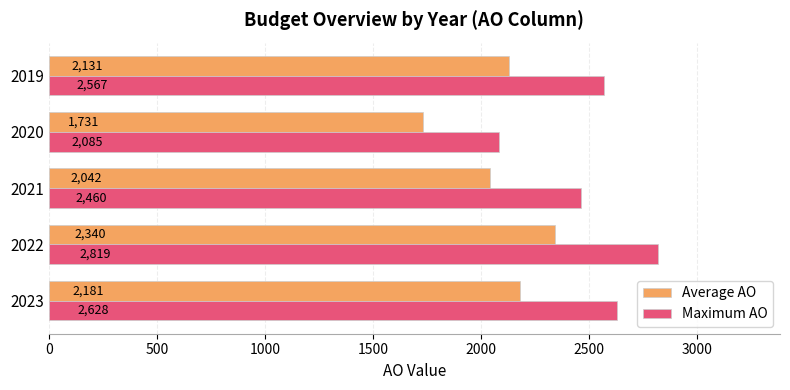

At which label is Maximum AO closest to 2452?

2021